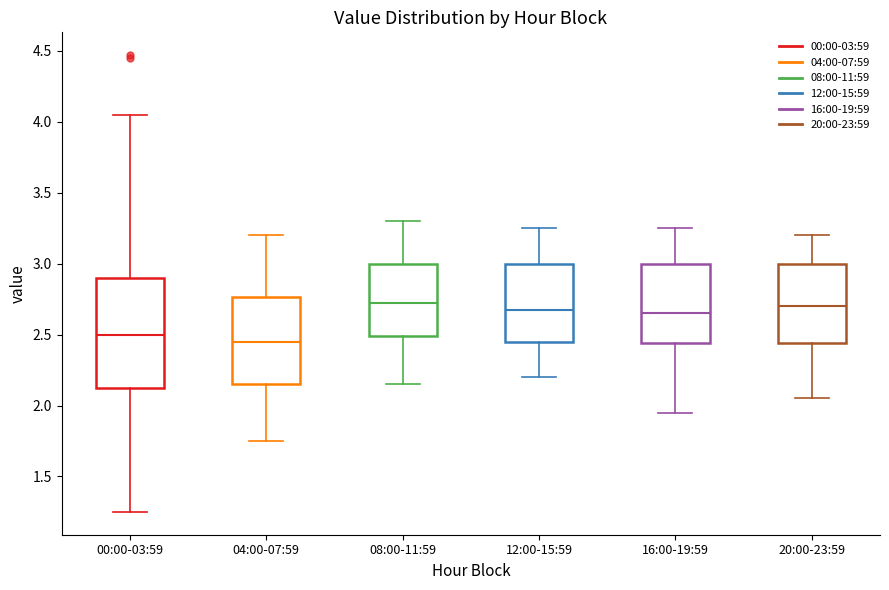

Reading left to right, transcribe this box plot: for each box, give where its median line is, the range the box spans, and where its two whiskers end, as read against the y-axis. The values are not printed on the chart, so give them approximately, as read against the axis.

00:00-03:59: median 2.50, box 2.10 to 2.90, whiskers 1.25 to 4.05
04:00-07:59: median 2.45, box 2.15 to 2.75, whiskers 1.75 to 3.20
08:00-11:59: median 2.75, box 2.50 to 3.00, whiskers 2.15 to 3.30
12:00-15:59: median 2.70, box 2.45 to 3.00, whiskers 2.20 to 3.25
16:00-19:59: median 2.65, box 2.45 to 3.00, whiskers 1.95 to 3.25
20:00-23:59: median 2.70, box 2.45 to 3.00, whiskers 2.05 to 3.20